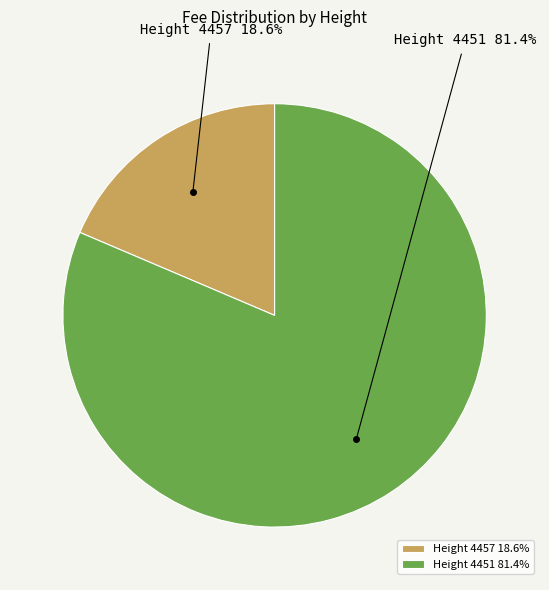

Is Height 4457 the majority of the pie?

No